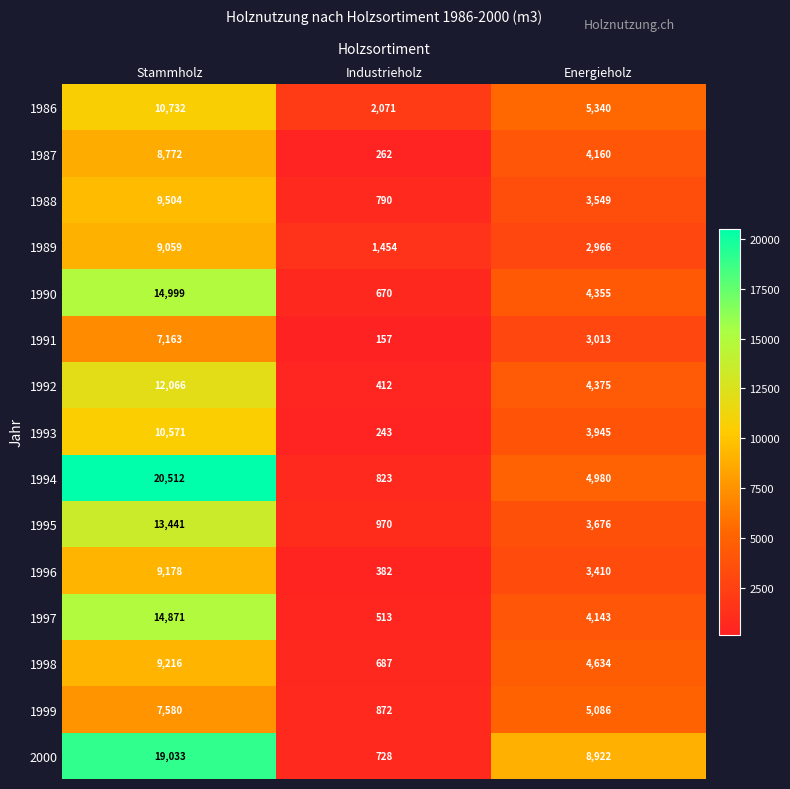

True or false: 1991 has a value of 282 at Industrieholz.

False